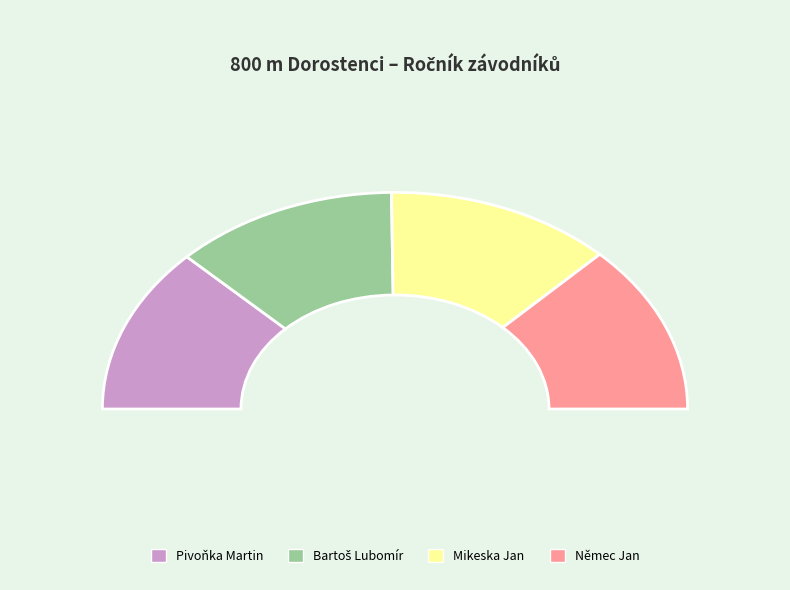

True or false: Němec Jan accounts for 25% of the total.

True